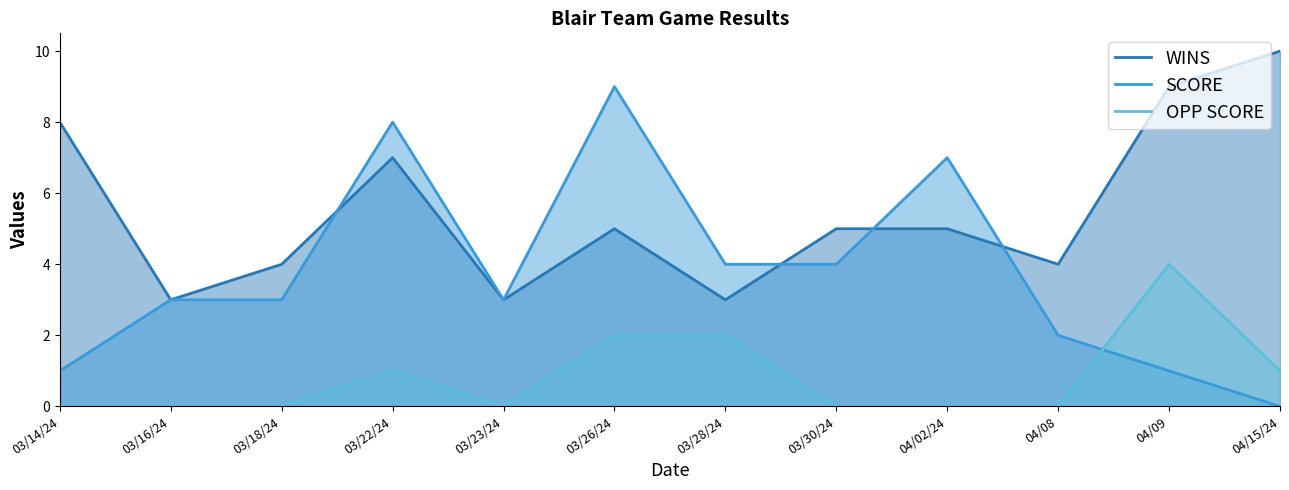

What is the greatest value displayed?

10